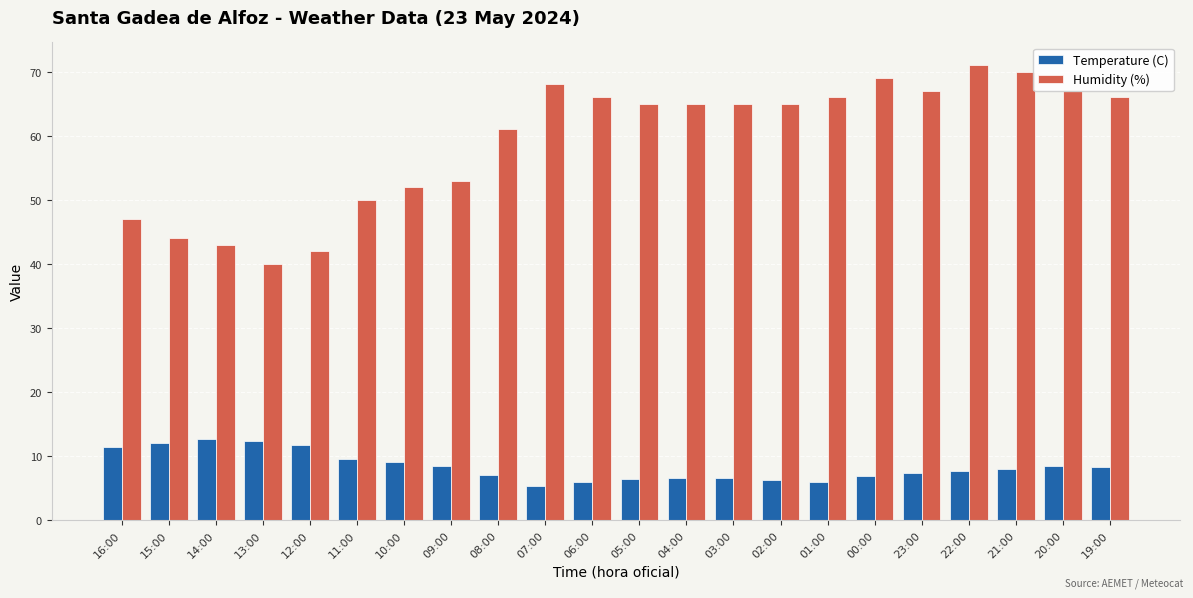

What is the highest value of the Humidity (%) series?

71.0